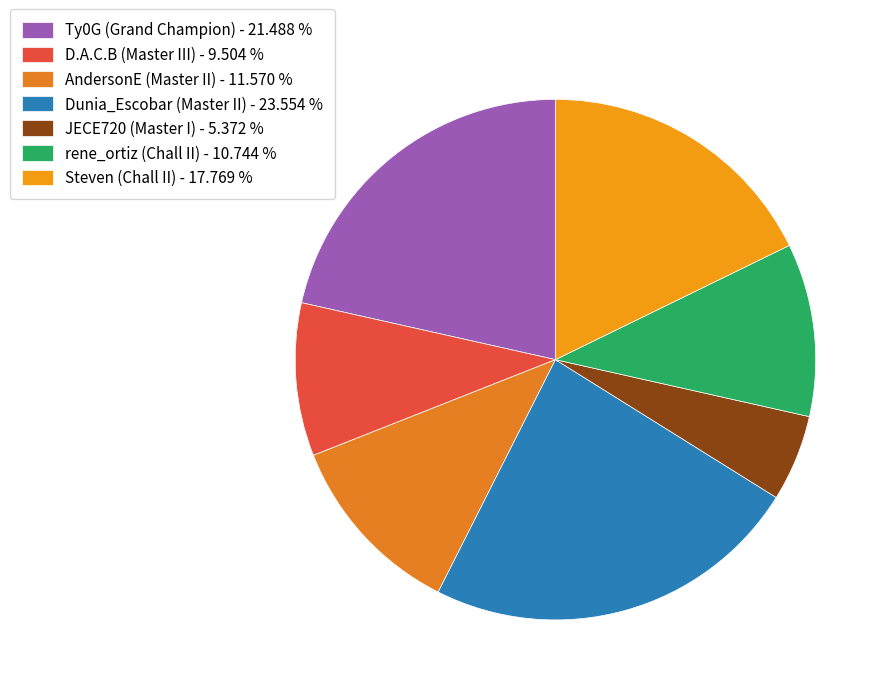

Which category has the smallest portion of the pie?

JECE720 (Master I) - 5.372 %